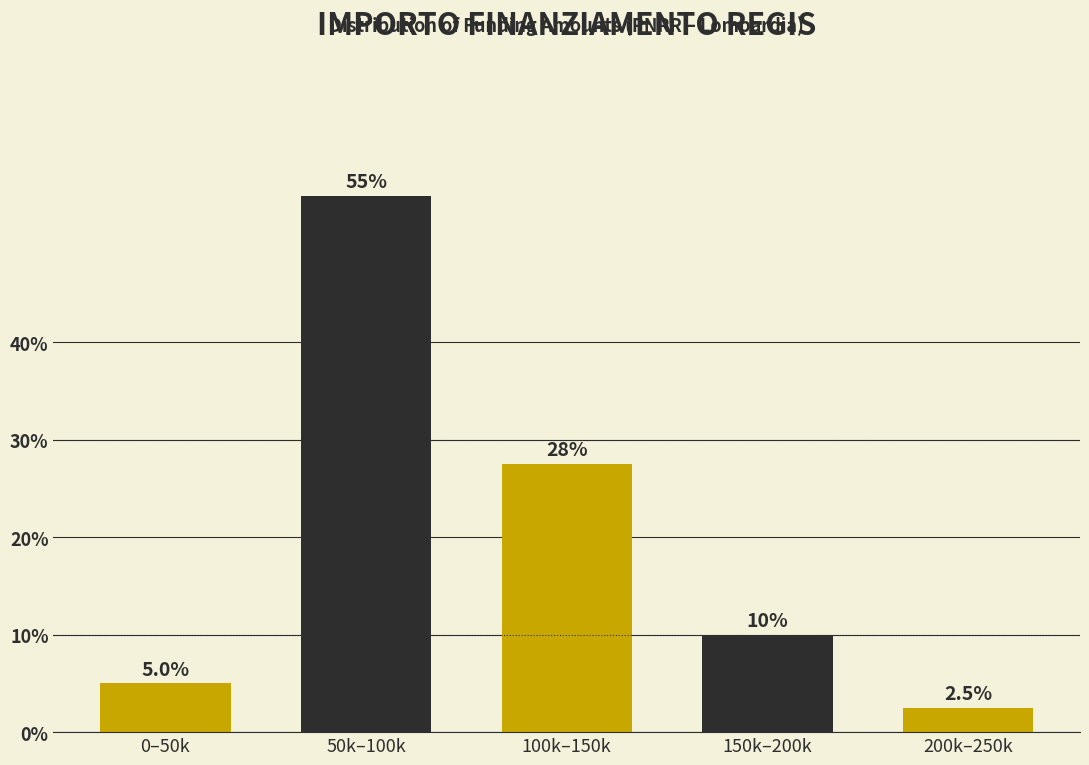

Reading right to left, what are all the values shown in this chart?

200k–250k=2.5	150k–200k=10.0	100k–150k=27.5	50k–100k=55.0	0–50k=5.0